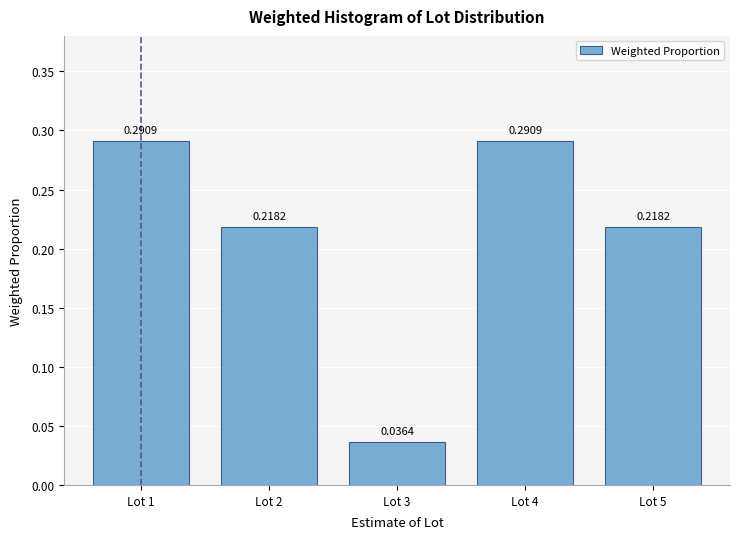

Rank the categories by value from highest to lowest.

Lot 1, Lot 4, Lot 2, Lot 5, Lot 3